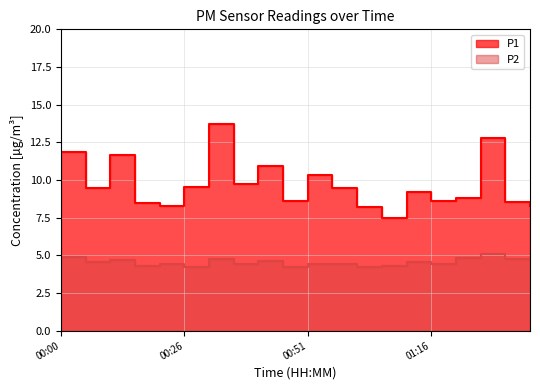

Which series has the largest range (max minus min)?

P1